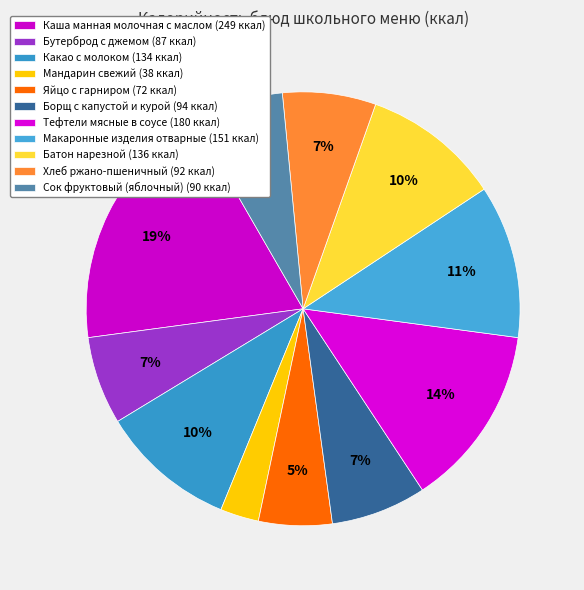

What percentage do Сок фруктовый (яблочный) and Борщ с капустой и курой together represent?

13.9%